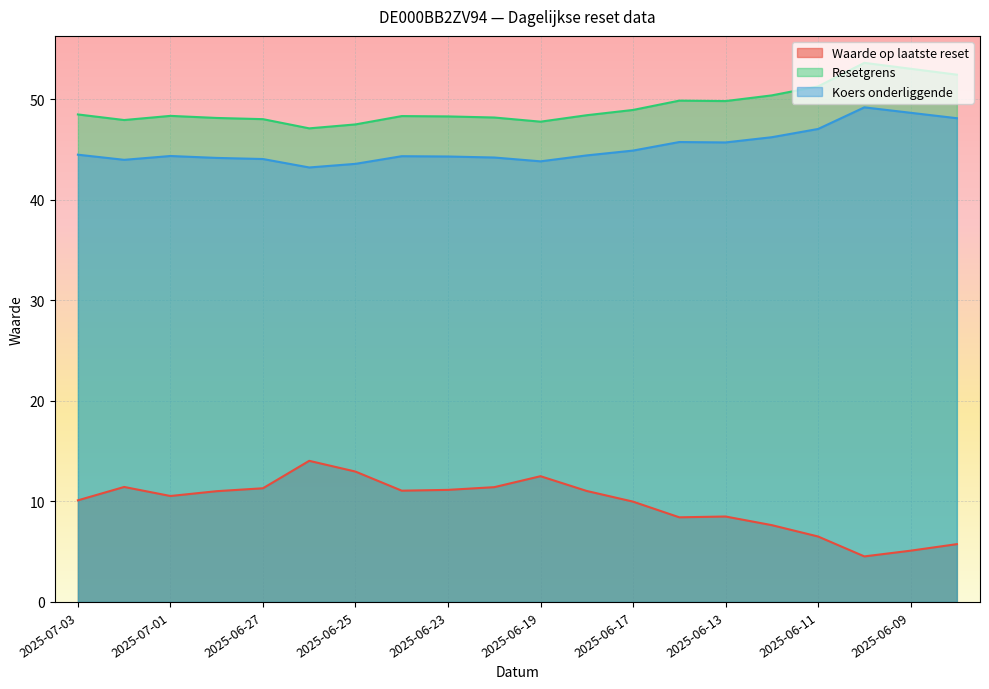

Reading left to right, extract all data points from this chart.

Waarde op laatste reset: 2025-07-03=10.1	2025-07-02=11.4	2025-07-01=10.5	2025-06-30=11.0	2025-06-27=11.3	2025-06-26=14.0	2025-06-25=13.0	2025-06-24=11.1	2025-06-23=11.2	2025-06-20=11.4	2025-06-19=12.5	2025-06-18=11.0	2025-06-17=10.0	2025-06-16=8.4	2025-06-13=8.5	2025-06-12=7.6	2025-06-11=6.5	2025-06-10=4.5	2025-06-09=5.1	2025-06-06=5.8
Resetgrens: 2025-07-03=48.5	2025-07-02=47.9	2025-07-01=48.4	2025-06-30=48.2	2025-06-27=48.0	2025-06-26=47.1	2025-06-25=47.5	2025-06-24=48.3	2025-06-23=48.3	2025-06-20=48.2	2025-06-19=47.8	2025-06-18=48.4	2025-06-17=49.0	2025-06-16=49.9	2025-06-13=49.8	2025-06-12=50.4	2025-06-11=51.3	2025-06-10=53.6	2025-06-09=53.0	2025-06-06=52.5
Koers onderliggende: 2025-07-03=44.5	2025-07-02=44.0	2025-07-01=44.4	2025-06-30=44.2	2025-06-27=44.1	2025-06-26=43.2	2025-06-25=43.6	2025-06-24=44.4	2025-06-23=44.3	2025-06-20=44.2	2025-06-19=43.8	2025-06-18=44.4	2025-06-17=44.9	2025-06-16=45.8	2025-06-13=45.7	2025-06-12=46.2	2025-06-11=47.1	2025-06-10=49.2	2025-06-09=48.7	2025-06-06=48.1